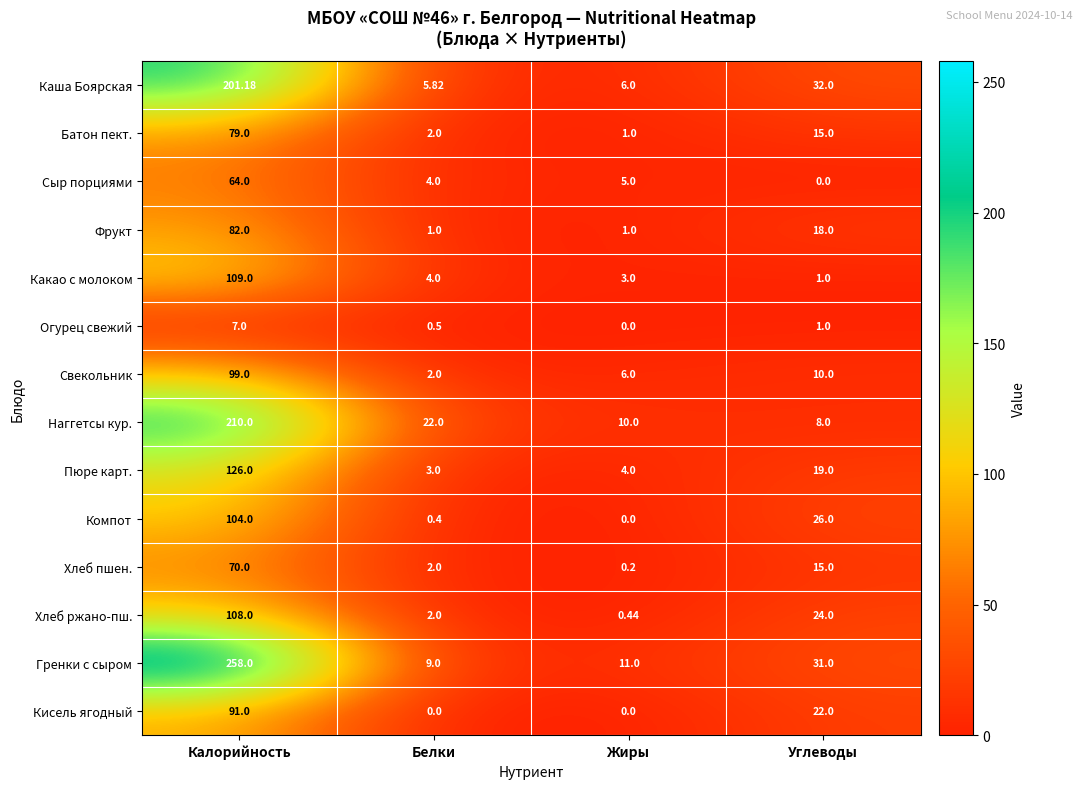

How many values in Компот are above zero?

3